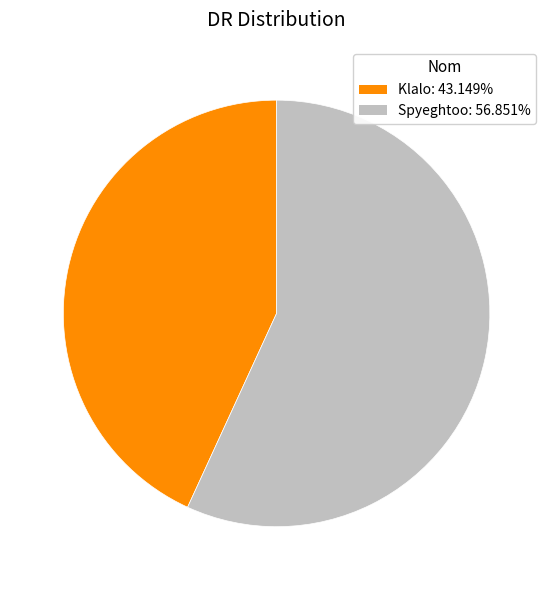

Is the sum of Klalo: 43.149% and Spyeghtoo: 56.851% greater than half?

Yes